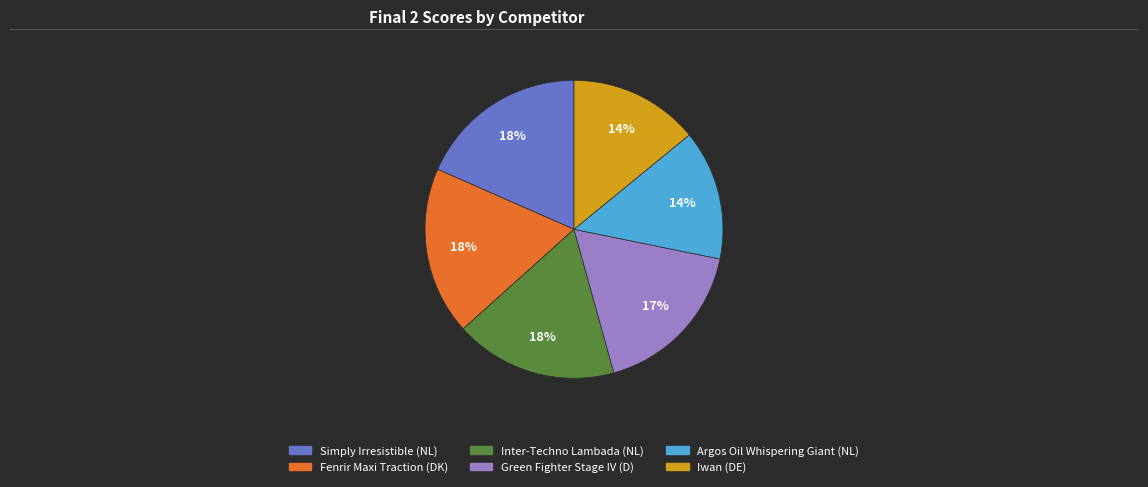

To the nearest percent, what is the combined percentage of Inter-Techno Lambada (NL) and Fenrir Maxi Traction (DK)?

36%